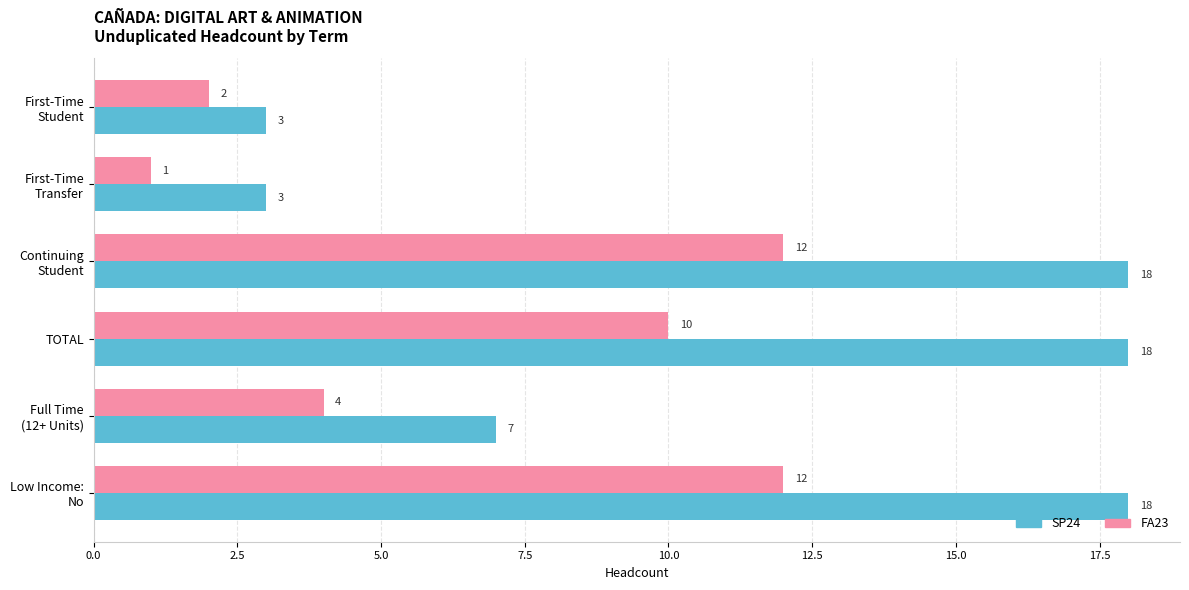

List the series in order of their peak value, lowest first.

FA23, SP24